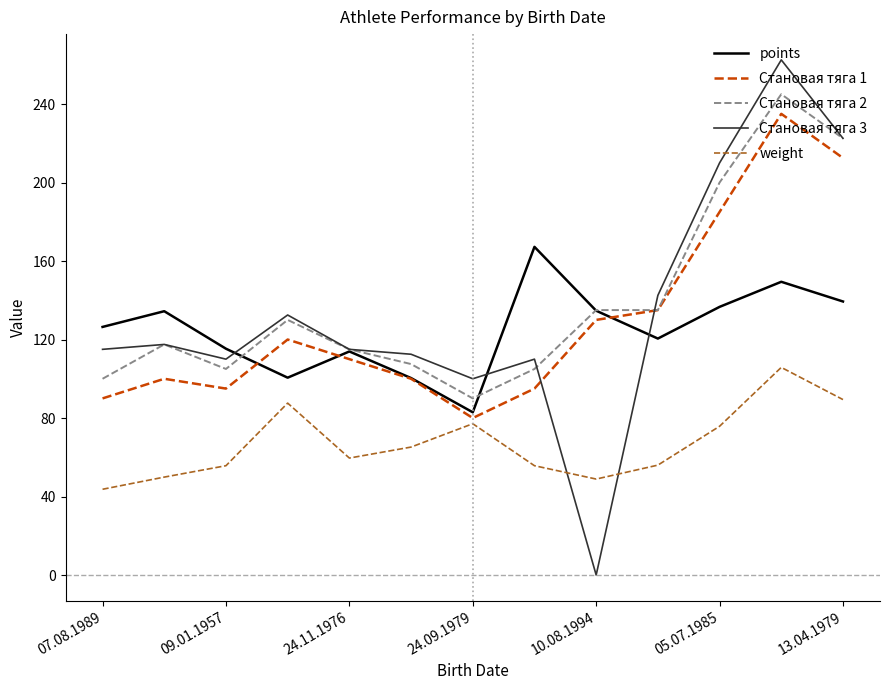

What is the minimum value for points?

82.9